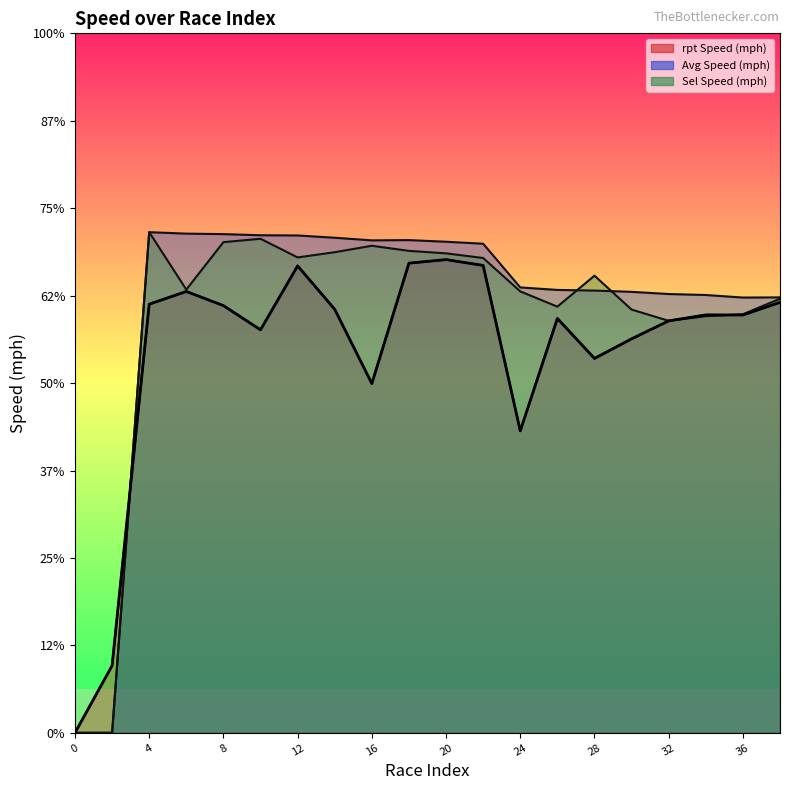

Does the chart display data point markers on the line(s)?

No